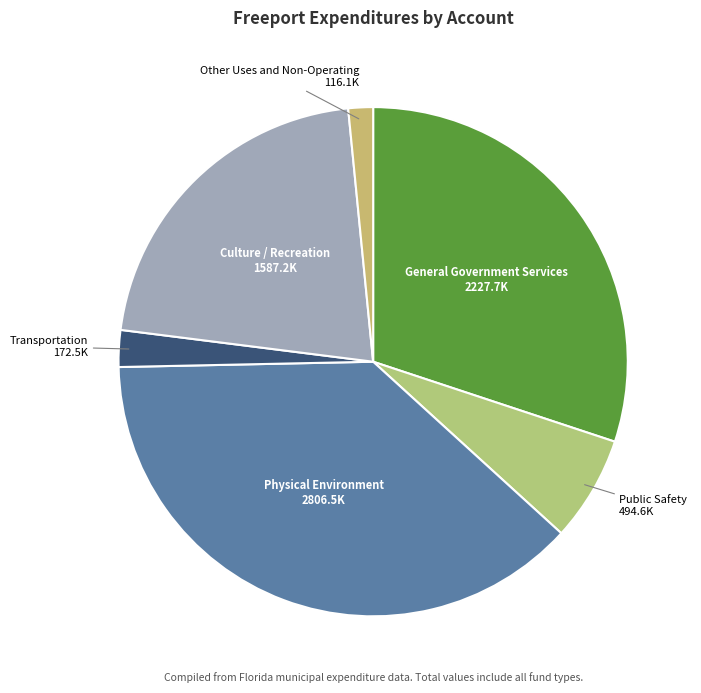

Rank the categories by value from lowest to highest.

Other Uses and Non-Operating, Transportation, Public Safety, Culture / Recreation, General Government Services, Physical Environment